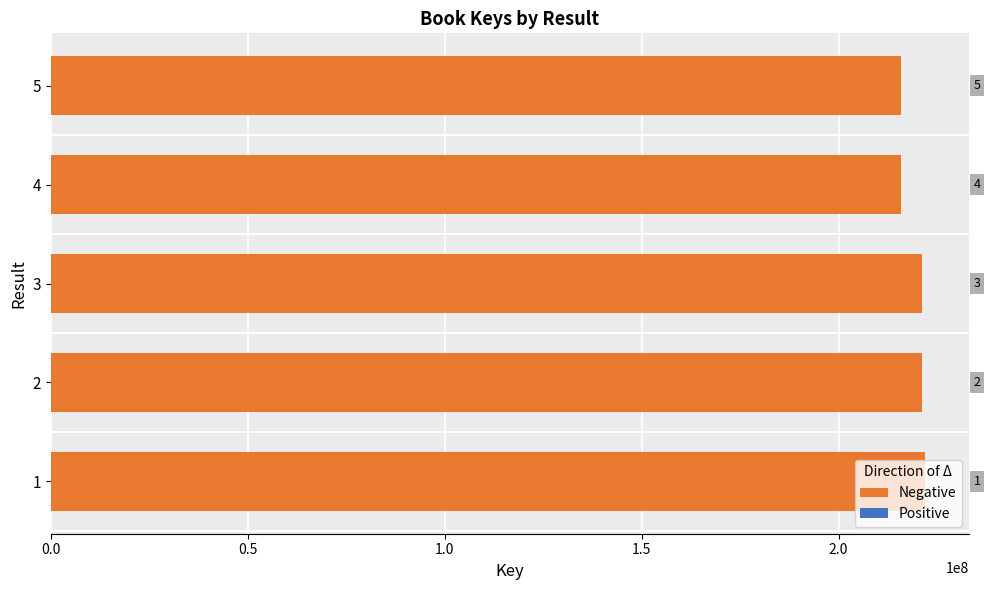

Is it true that the value at 1 is 330260952?

False